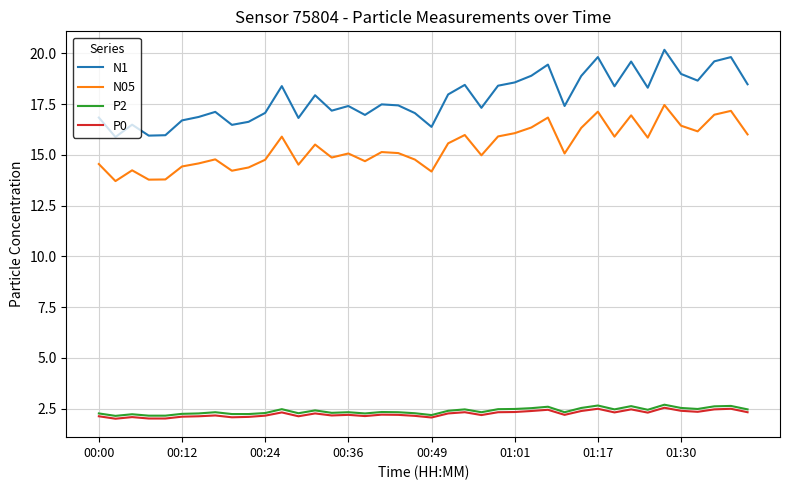

How many lines are shown in the chart?

4